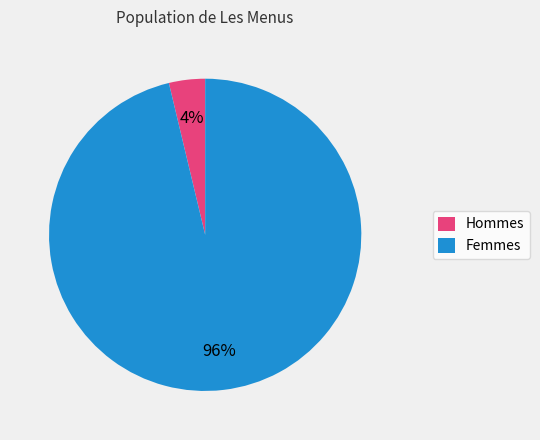

Which slice is the largest?

Femmes